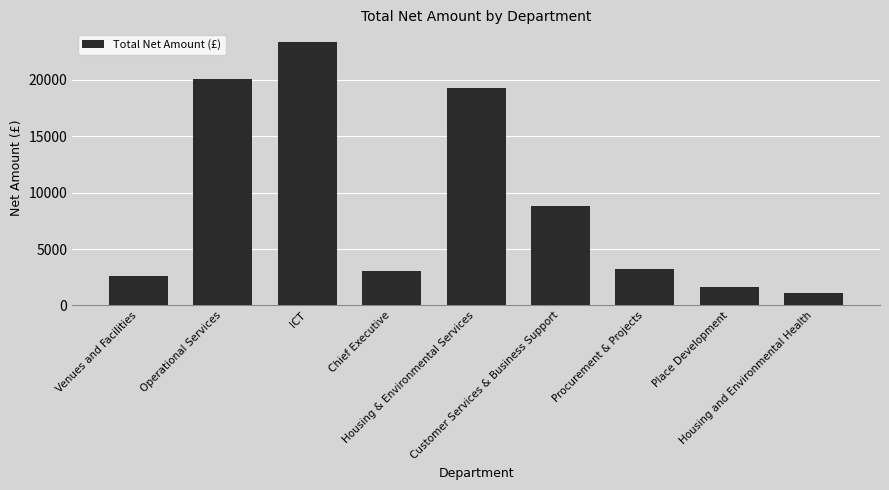

What is the value of the 3rd bar from the left?

23324.0